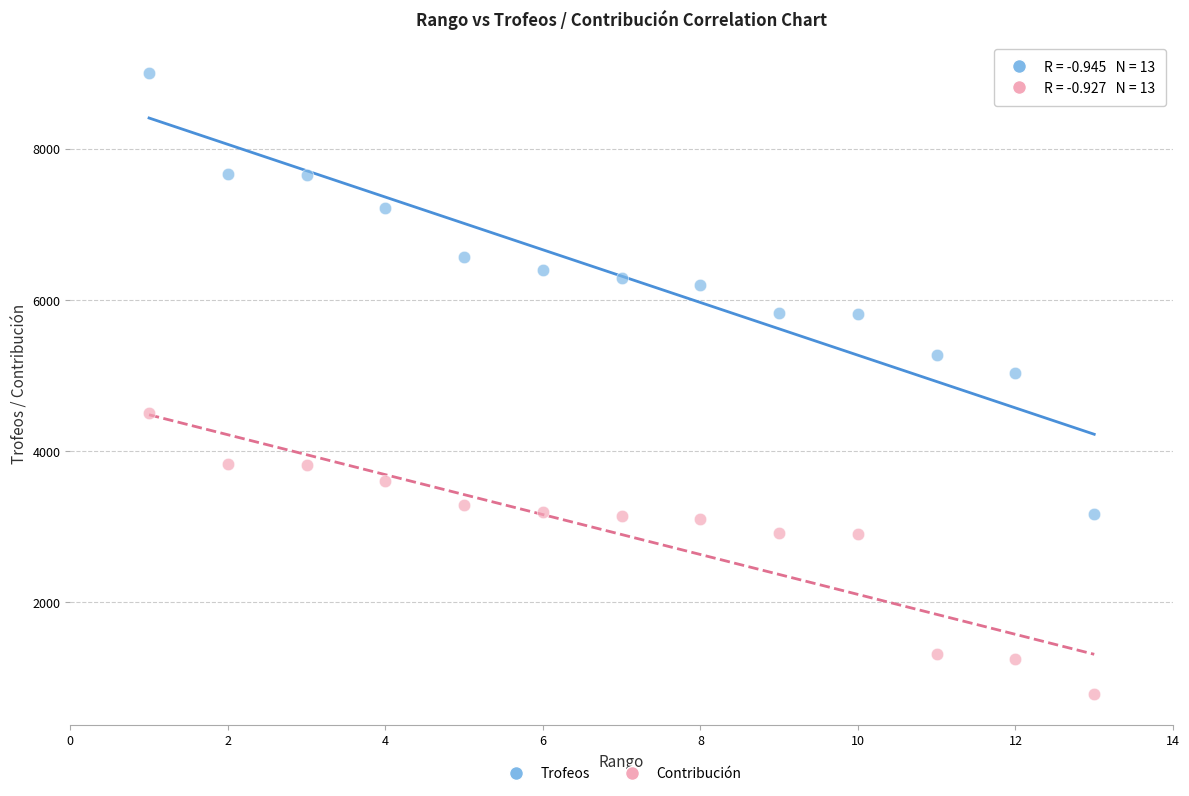

Across all data points, what is the range of X values (max minus min)?

12